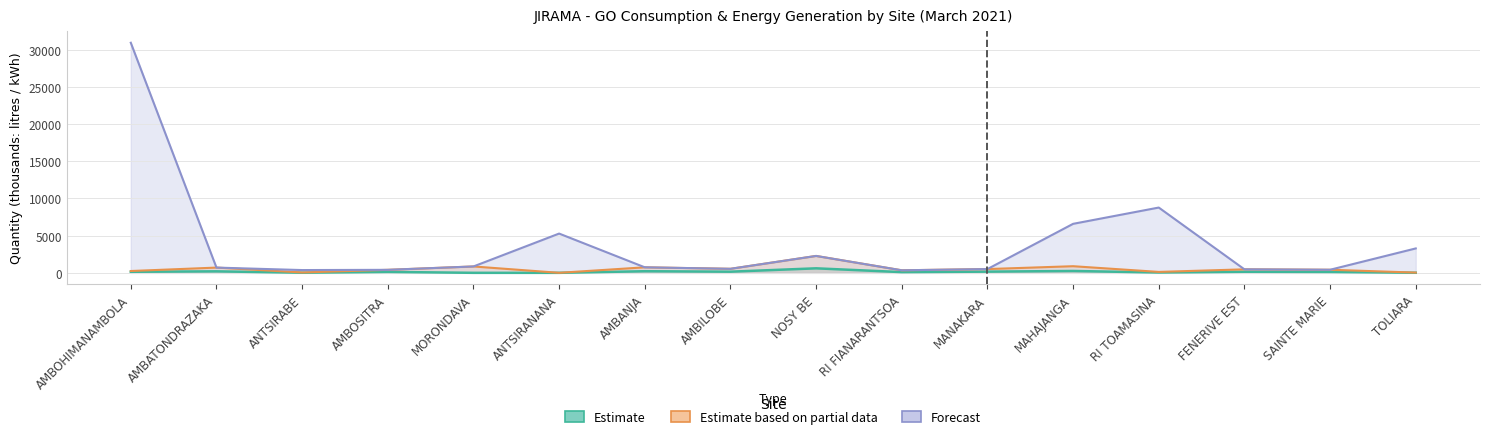

How many interior local peaks does the Estimate series have?

6